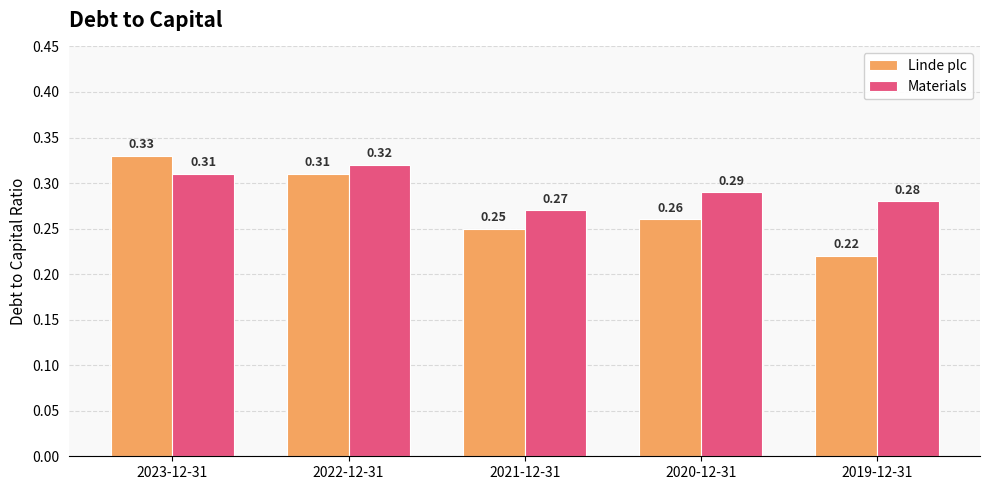

List the series in order of their overall mean, highest first.

Materials, Linde plc